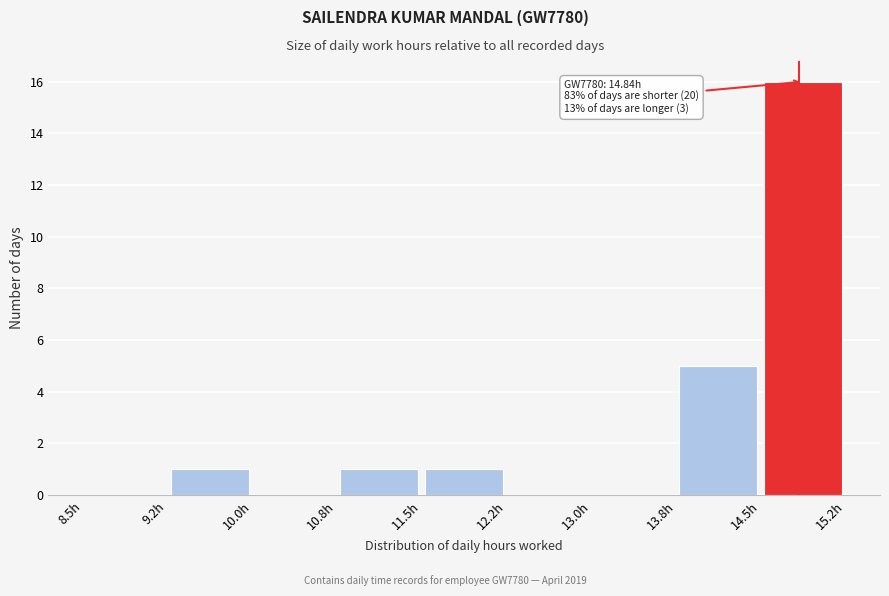

Over which range of the x-axis is the bar tallest?

14.50 to 15.25